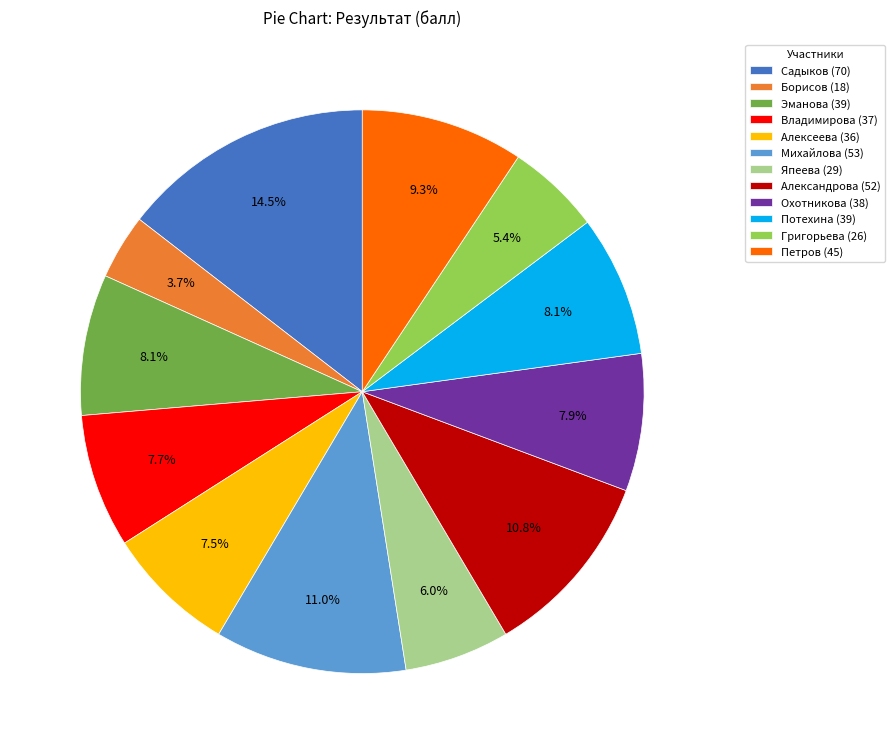

To the nearest percent, what percentage of the pie is Япеева?

6%